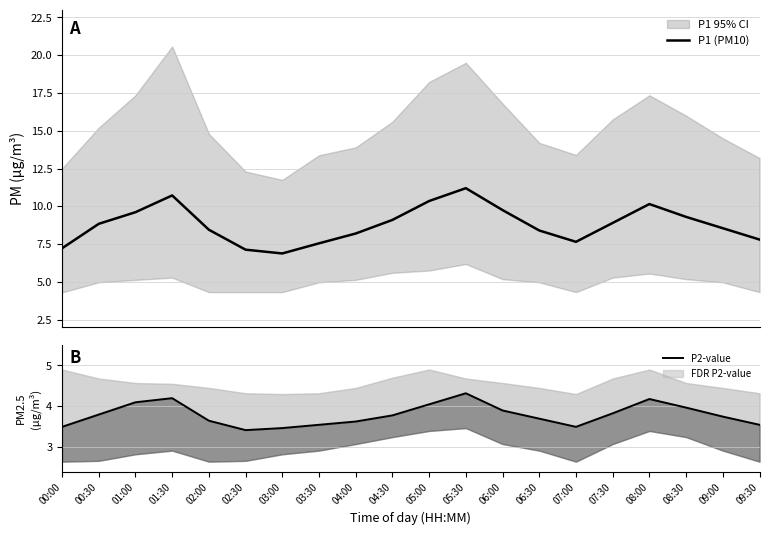

Is it true that P1 (PM10) equals 6.9 at 03:00?

True